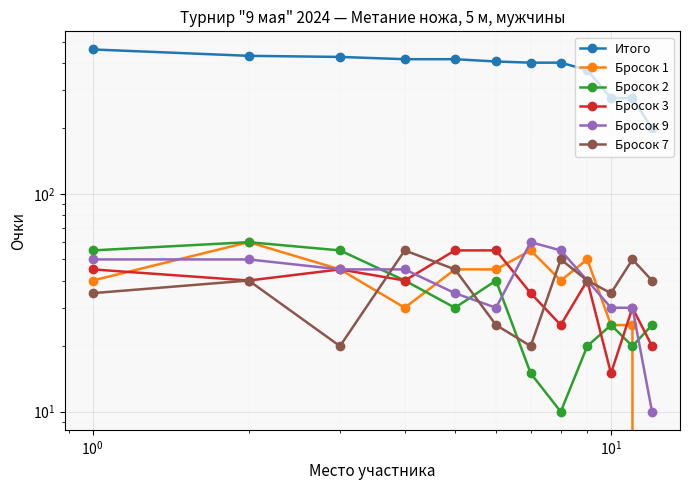

True or false: Бросок 2 has a value of 41 at 11.

False